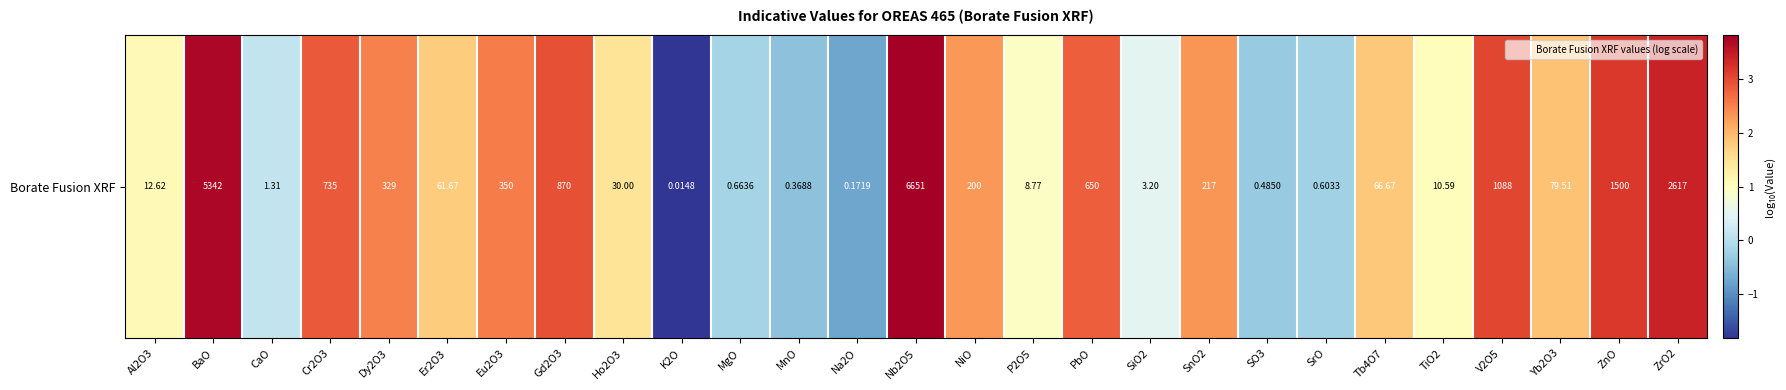

What is the average value?

1.6